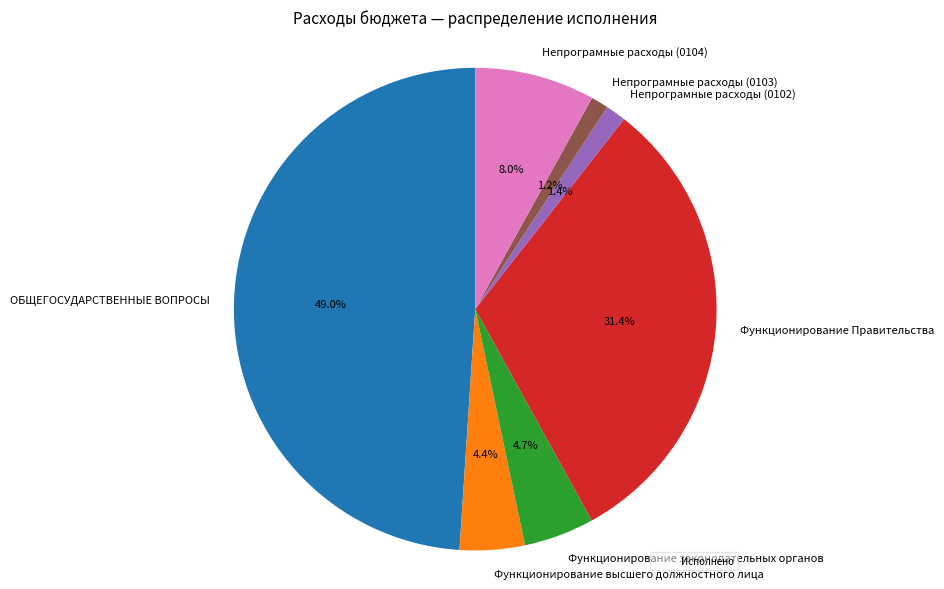

Between Непрограмные расходы (0104) and Непрограмные расходы (0103), which is larger?

Непрограмные расходы (0104)